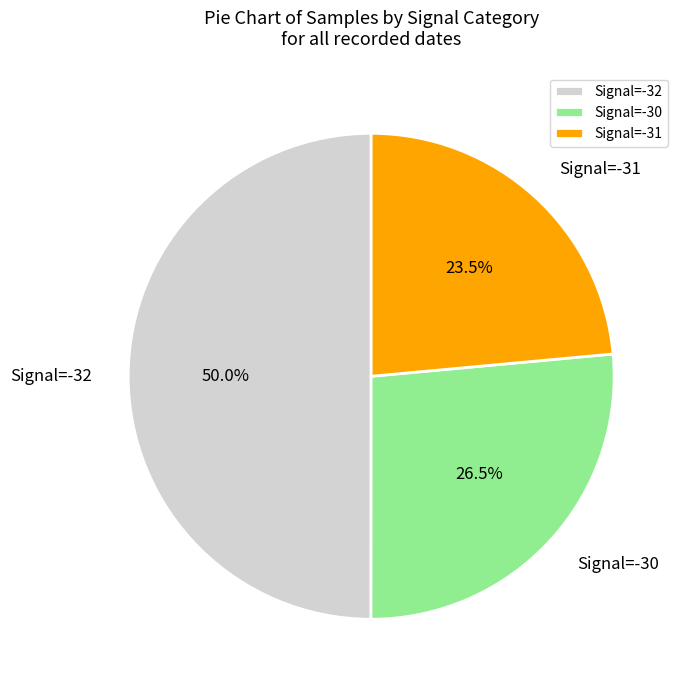

Does Signal=-31 account for over 50% of the chart?

No